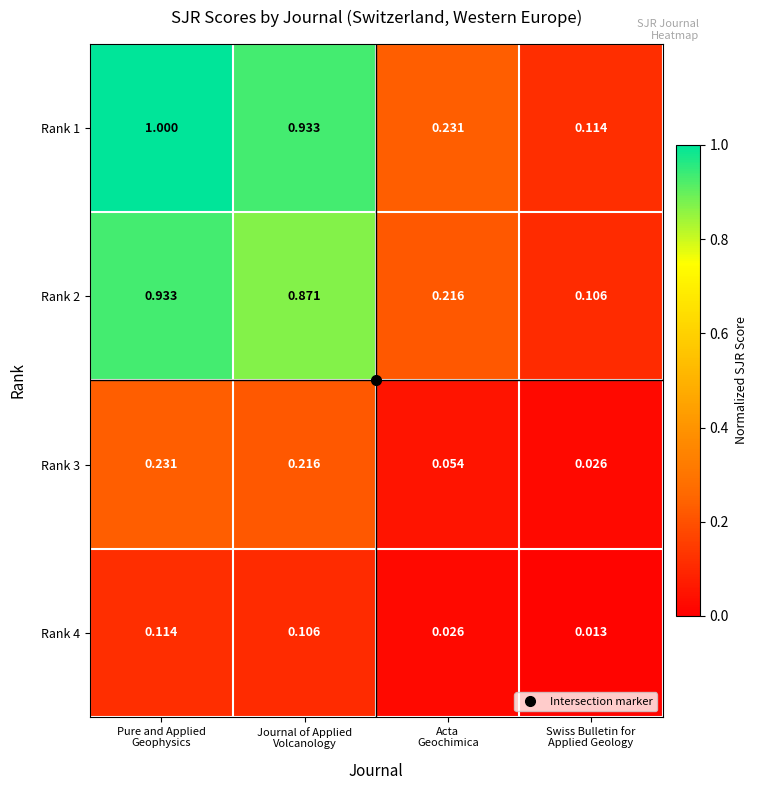

Which series has the largest total across all categories?

Rank 1